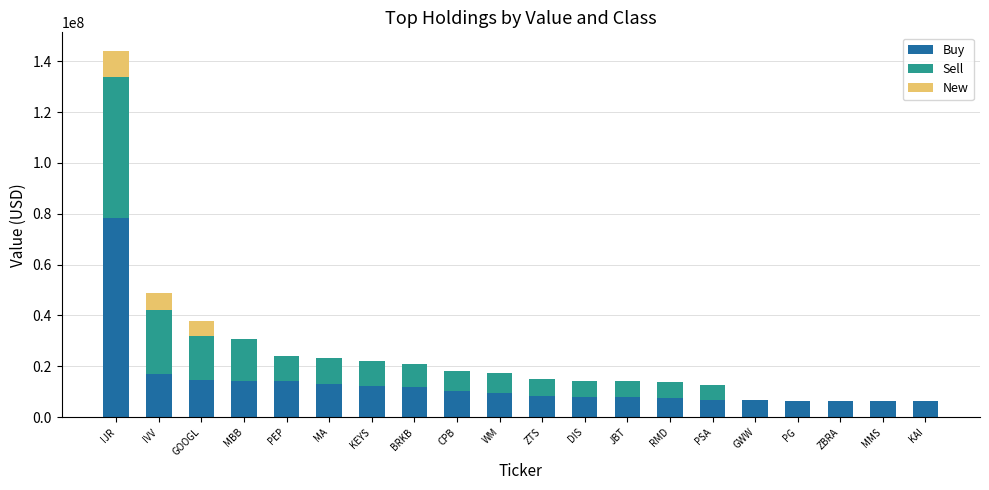

True or false: Buy has a value of 47303845 at IJR.

False